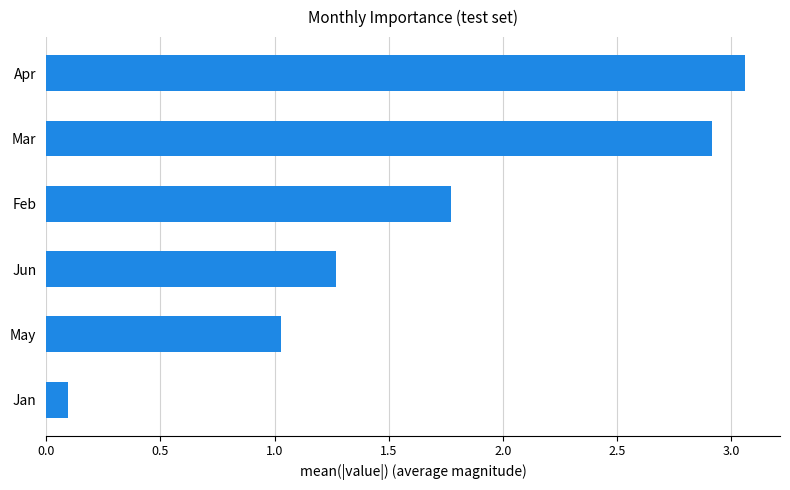

True or false: the data shows 1.0 at May.

True